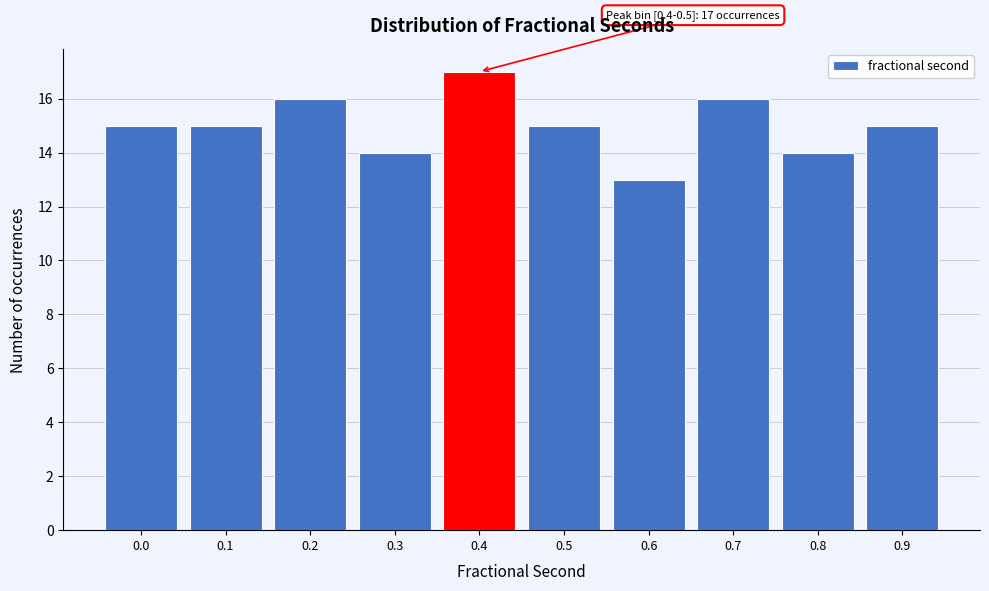

Reading left to right, extract all data points from this chart.

15	15	16	14	17	15	13	16	14	15